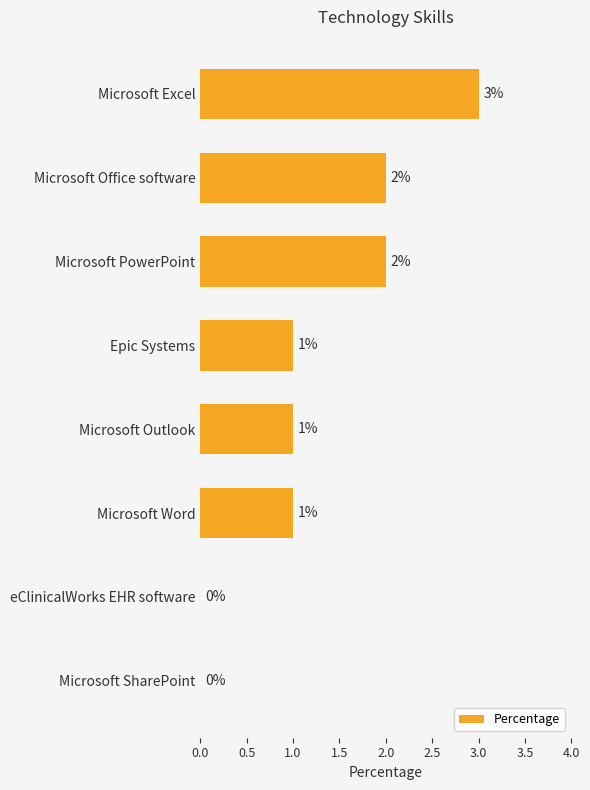

What is the sum of all values?

10